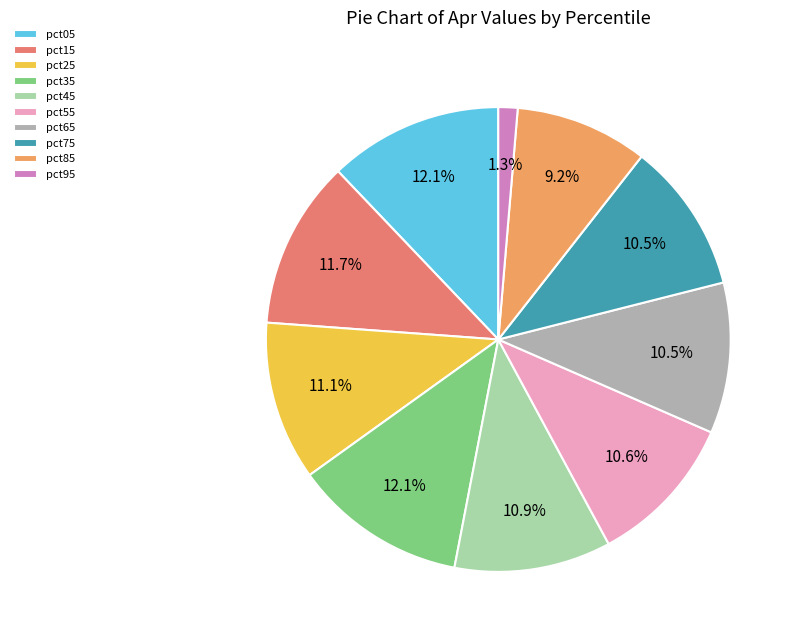

True or false: pct25 accounts for 1% of the total.

False